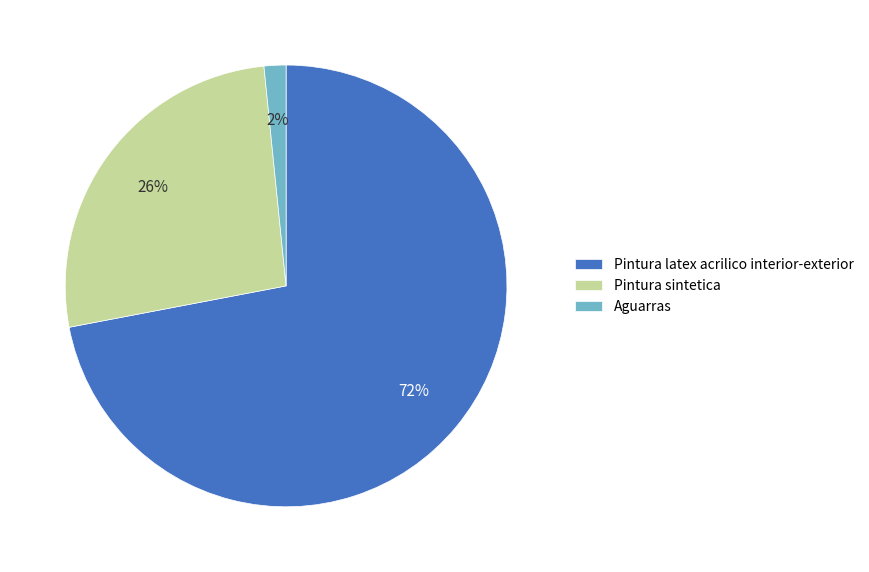

Does Pintura latex acrilico interior-exterior represent more than half of the total?

Yes